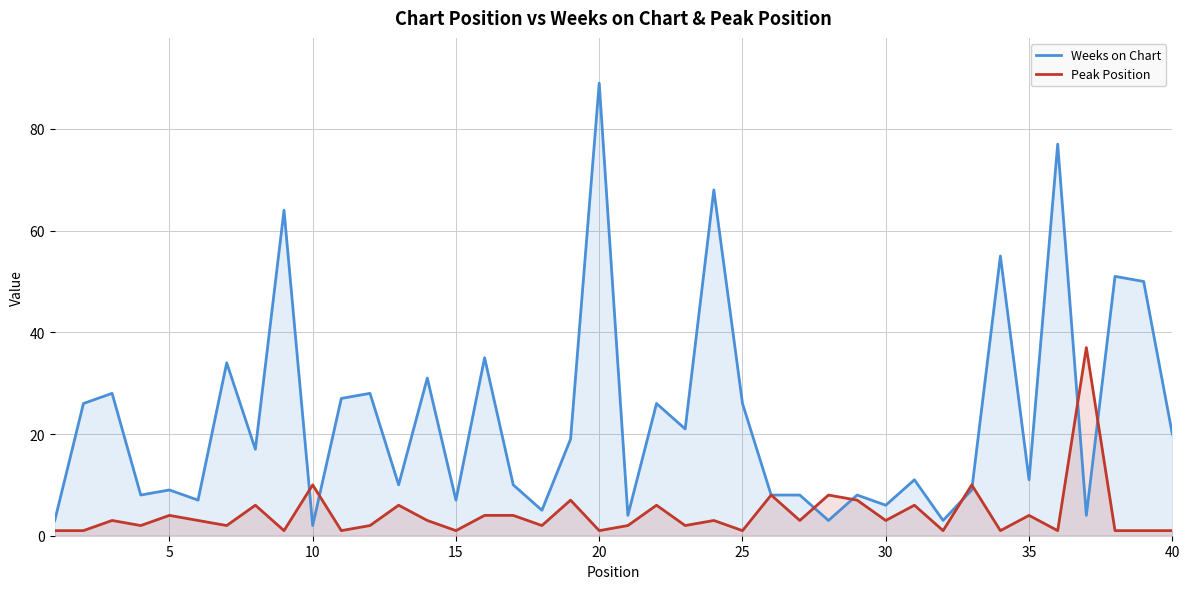

Which series has the largest total across all categories?

Weeks on Chart